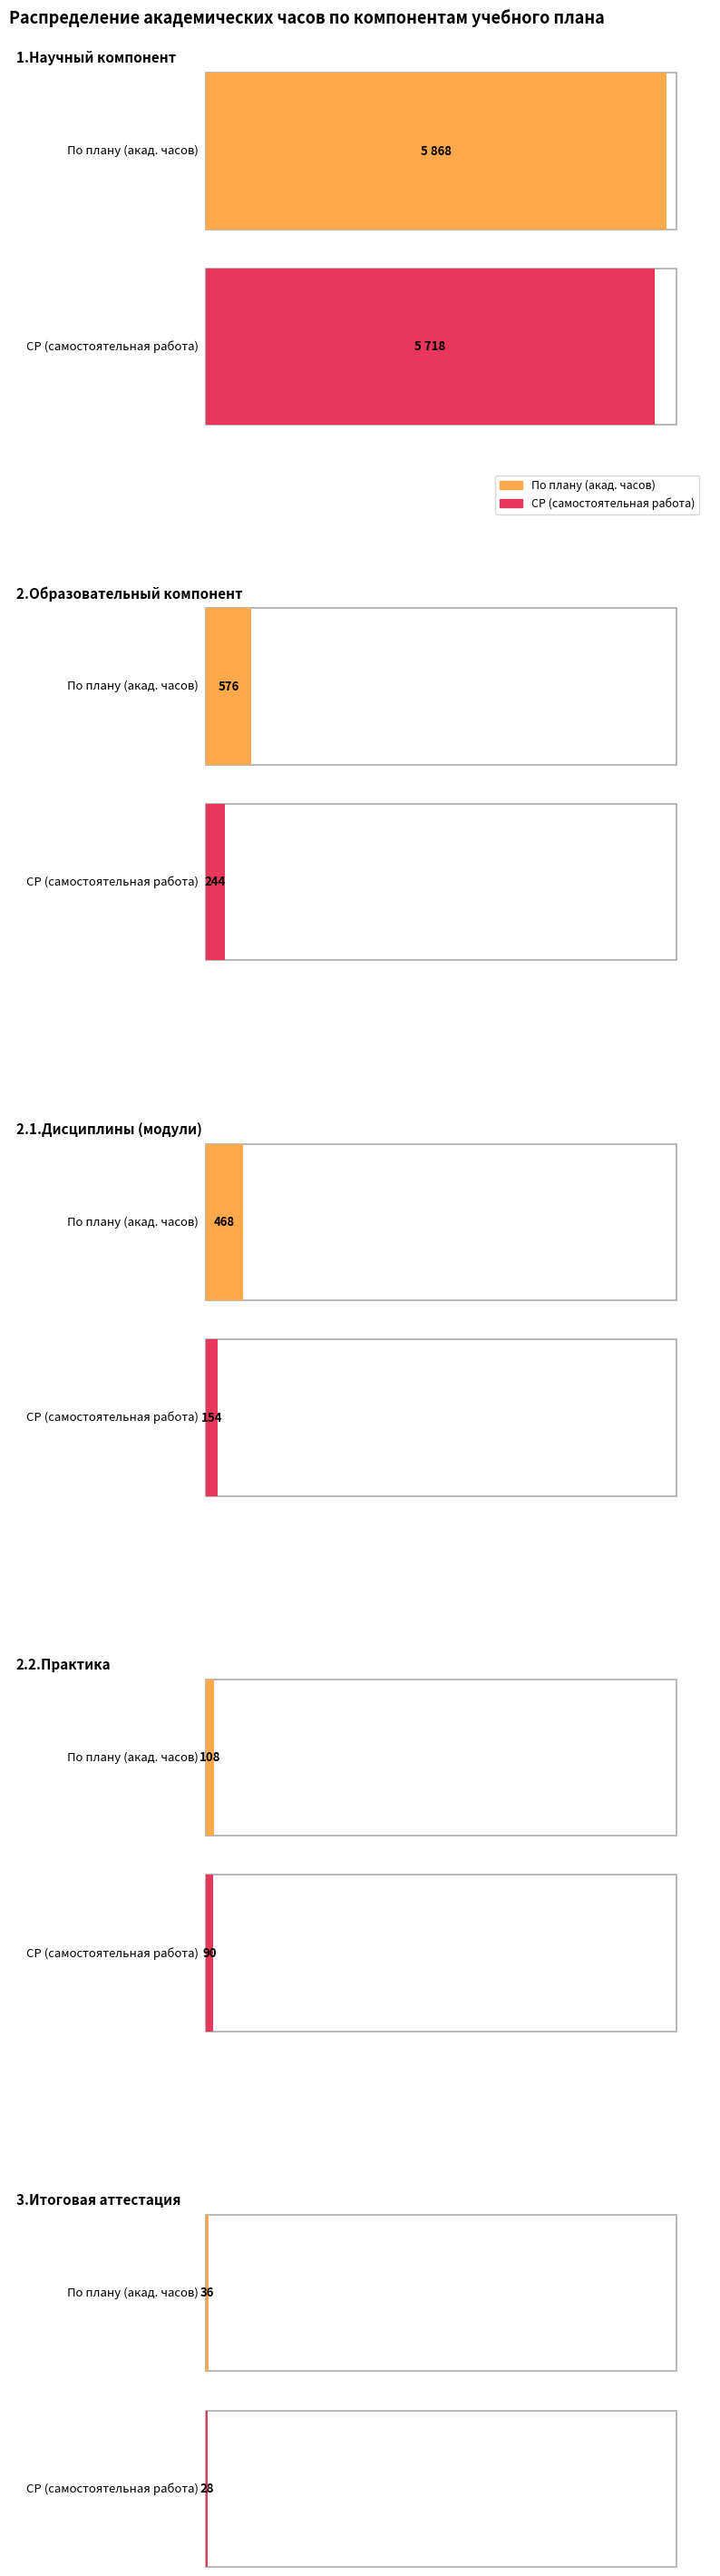

Which series has the largest range (max minus min)?

По плану